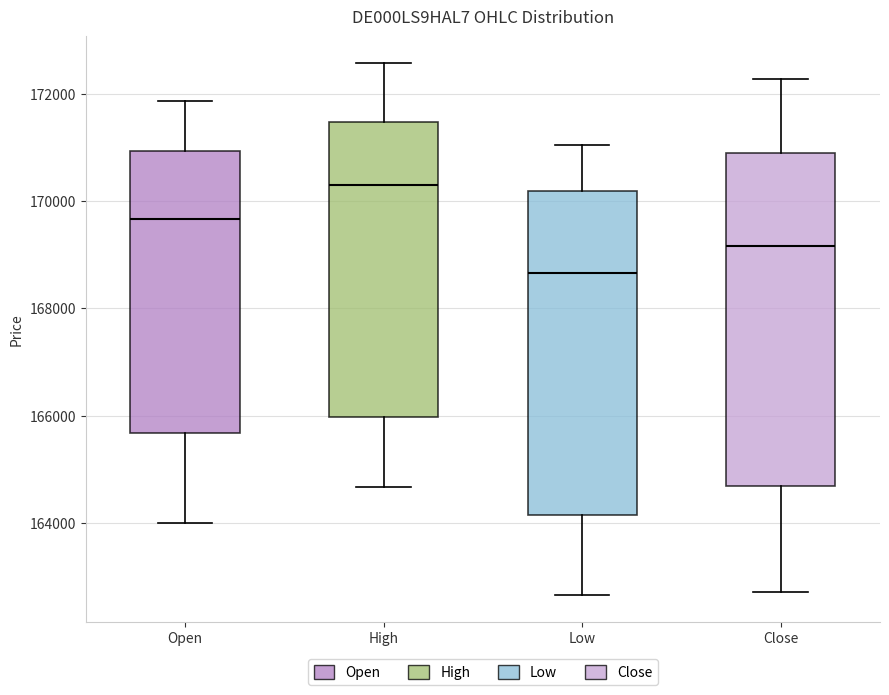

Reading left to right, read every box against the y-axis: the position of its median line, the range the box covers, and the ends of its whiskers. The values are not printed on the chart, so give them approximately, as read against the axis.

Open: median 169600, box 165600 to 171000, whiskers 164000 to 171800
High: median 170400, box 166000 to 171400, whiskers 164600 to 172600
Low: median 168600, box 164200 to 170200, whiskers 162600 to 171000
Close: median 169200, box 164600 to 171000, whiskers 162800 to 172200